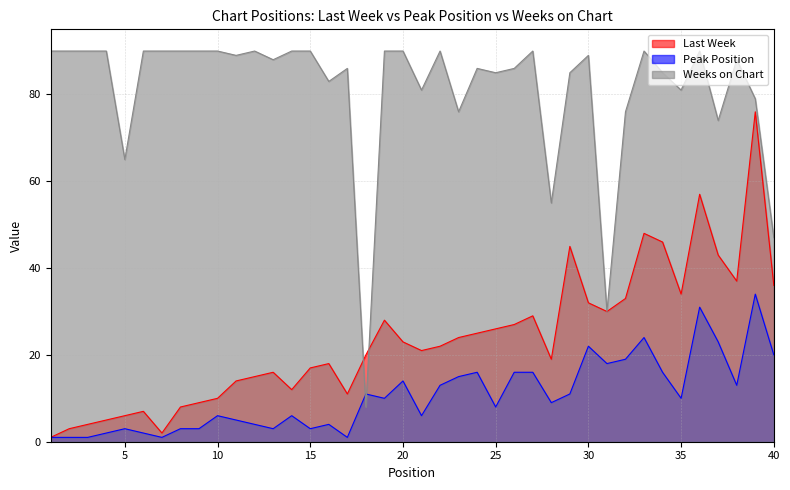

Is it true that Peak Position equals 1 at 1?

False